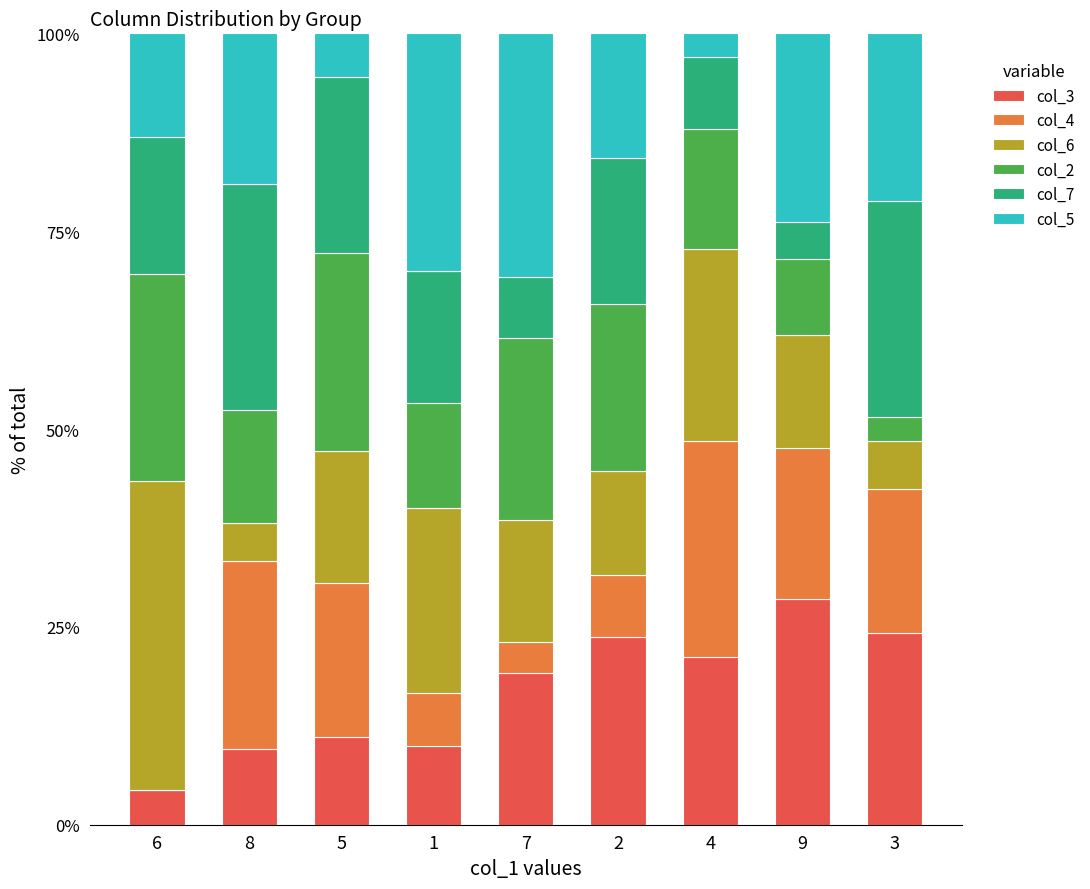

What is the total value across all series at 8?

100.0